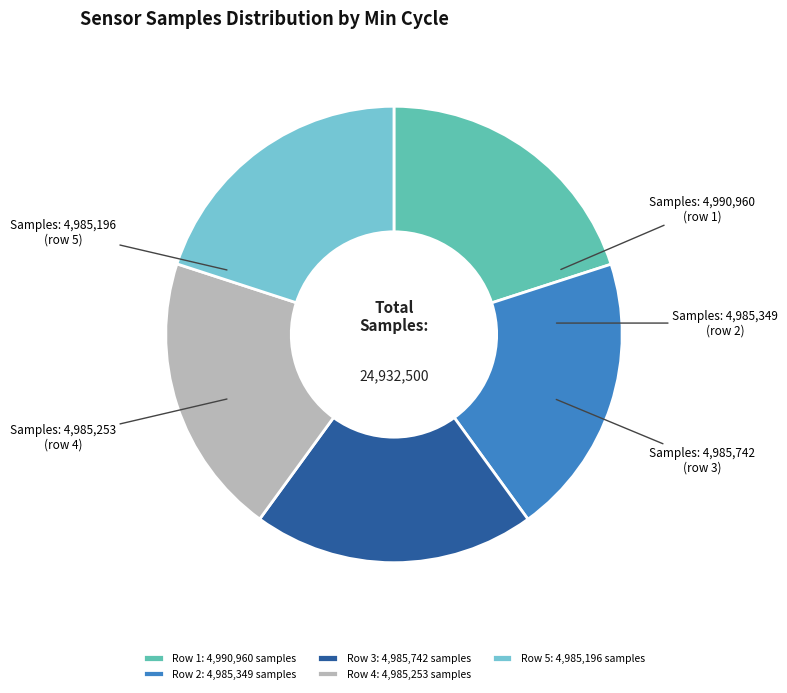

To the nearest percent, what is the average slice percentage?

20%